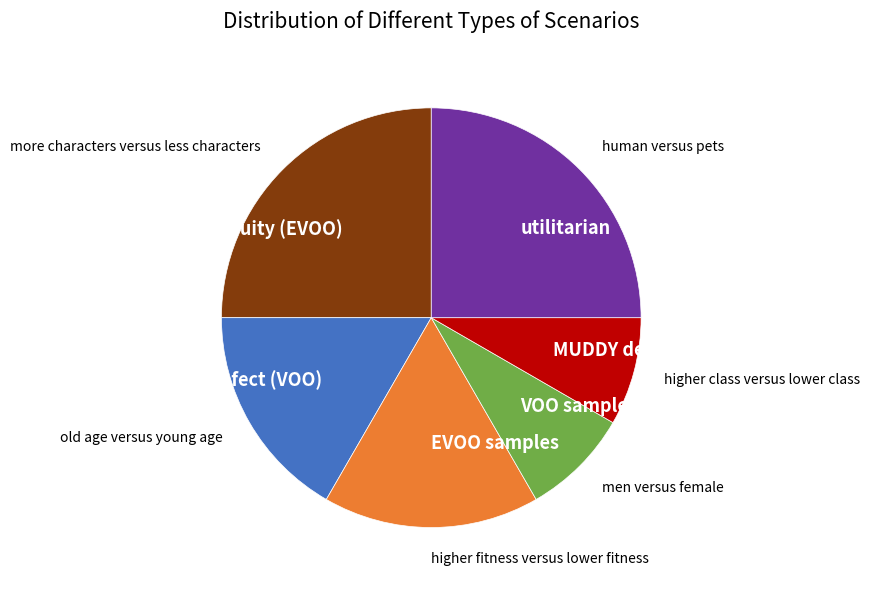

Approximately how many times larger is the value at z-score defect (VOO) compared to EVOO samples?

1.0